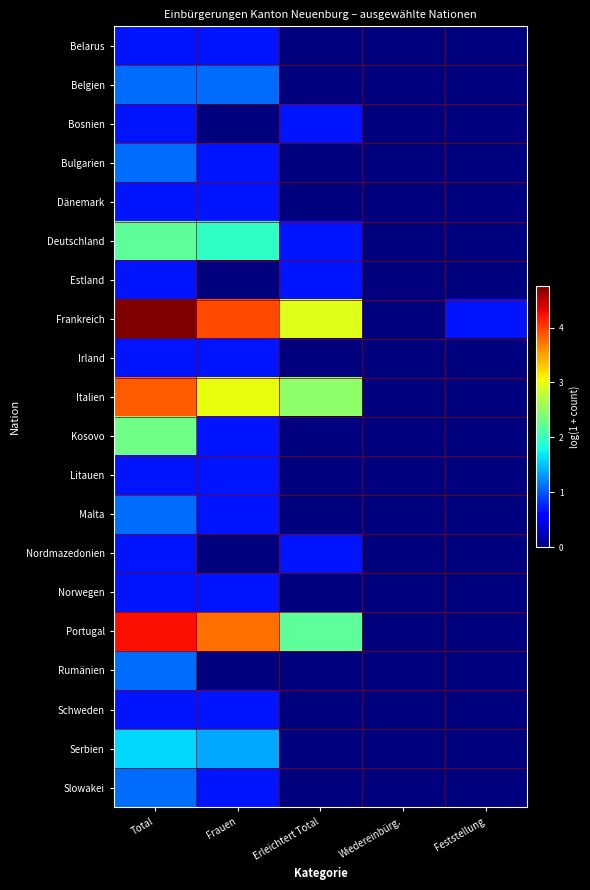

What is the maximum value shown in the chart?

4.8